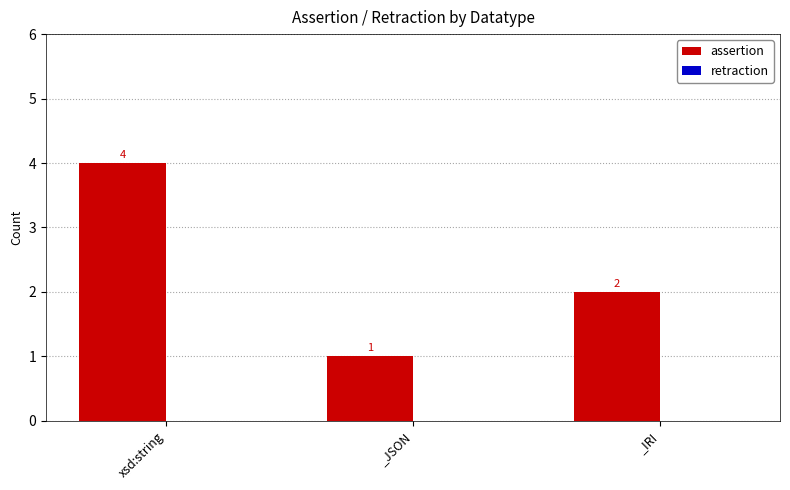

Reading right to left, what are all the values shown in this chart?

_IRI=2	_JSON=1	xsd:string=4